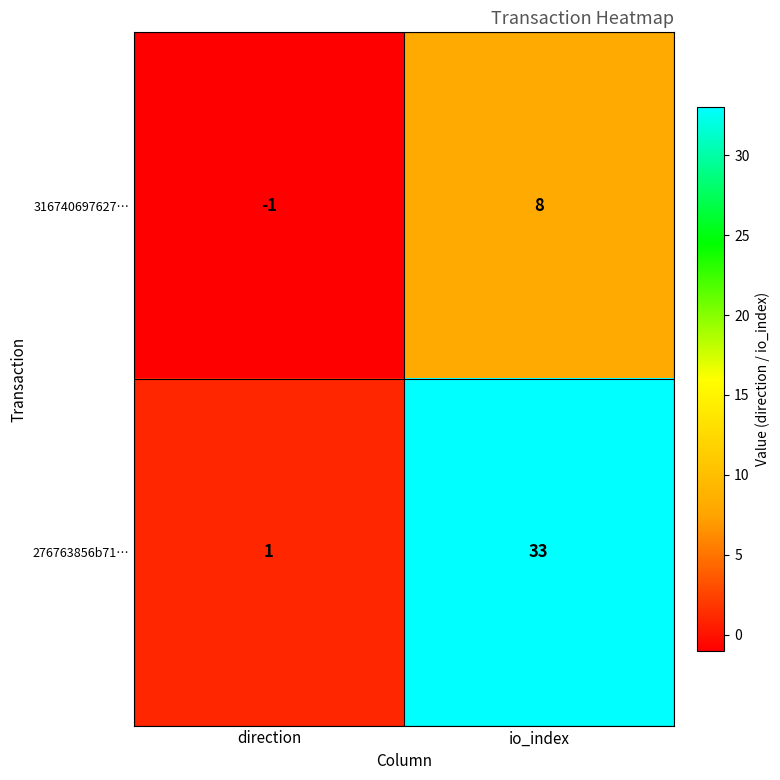

List the labels in order of 316740697627… value, smallest first.

direction, io_index